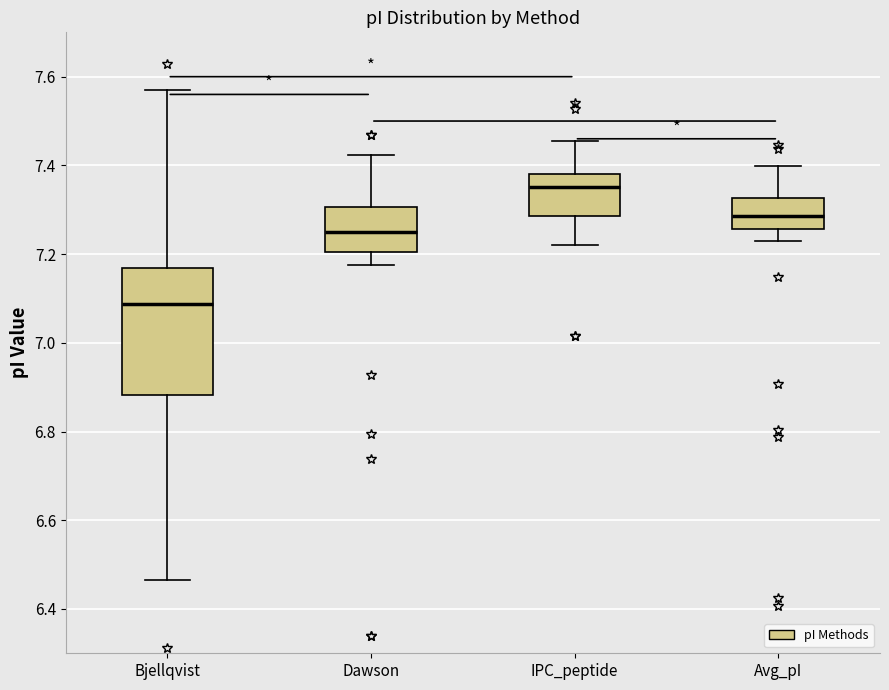

Reading left to right, read every box against the y-axis: the position of its median line, the range the box covers, and the ends of its whiskers. The values are not printed on the chart, so give them approximately, as read against the axis.

Bjellqvist: median 7.08, box 6.88 to 7.16, whiskers 6.46 to 7.58
Dawson: median 7.24, box 7.20 to 7.30, whiskers 7.18 to 7.42
IPC_peptide: median 7.36, box 7.28 to 7.38, whiskers 7.22 to 7.46
Avg_pI: median 7.28, box 7.26 to 7.32, whiskers 7.24 to 7.40